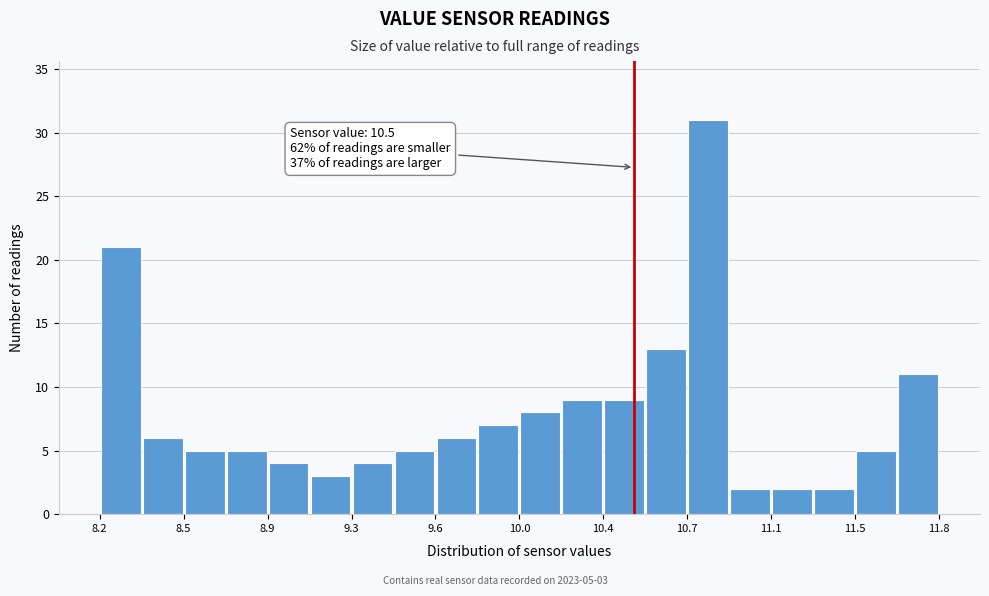

Read against the x-axis, roughly where is the centre of the tallest bar?

10.80